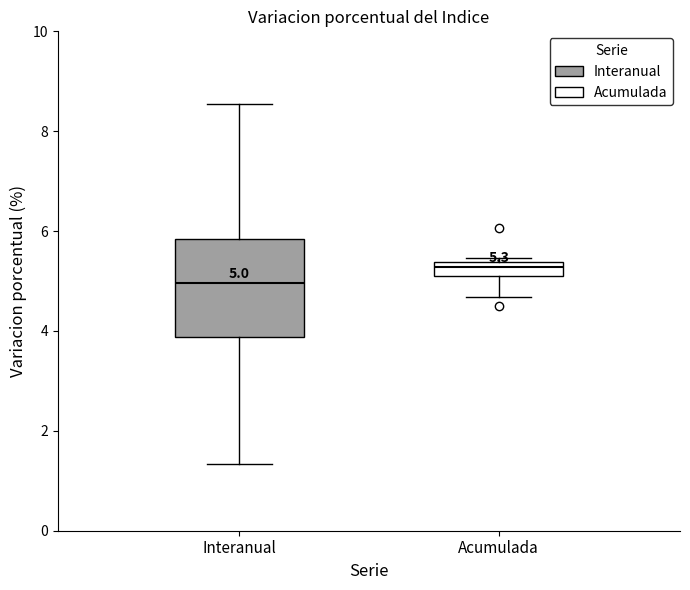

Which box's median line is the highest?

Acumulada